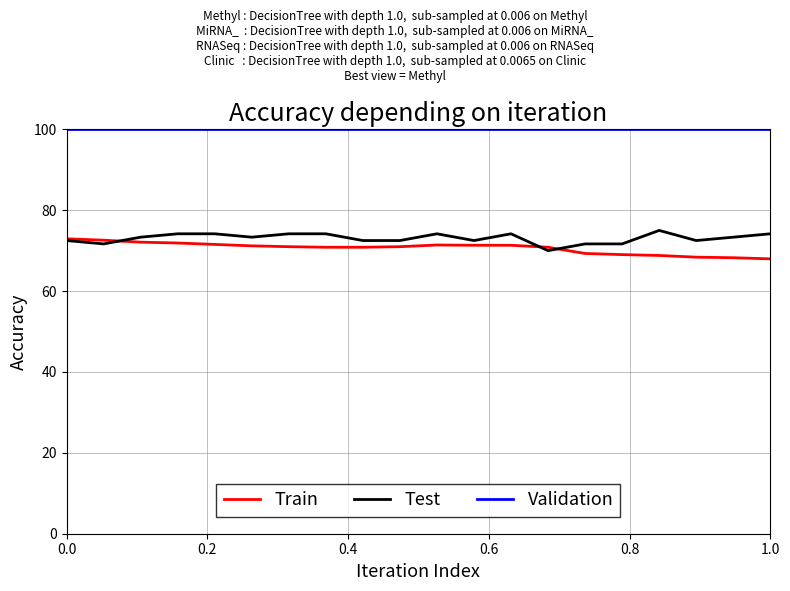

Which series has the largest total across all categories?

Validation